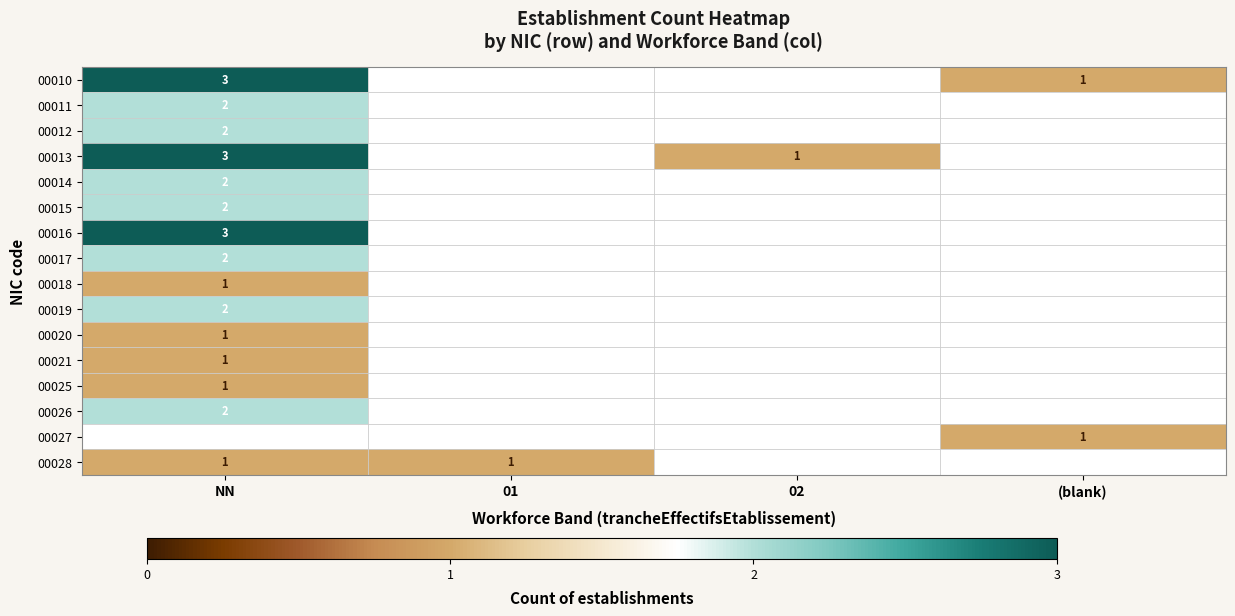

Is the value of 00027 at 01 greater than the value of 00020 at NN?

No